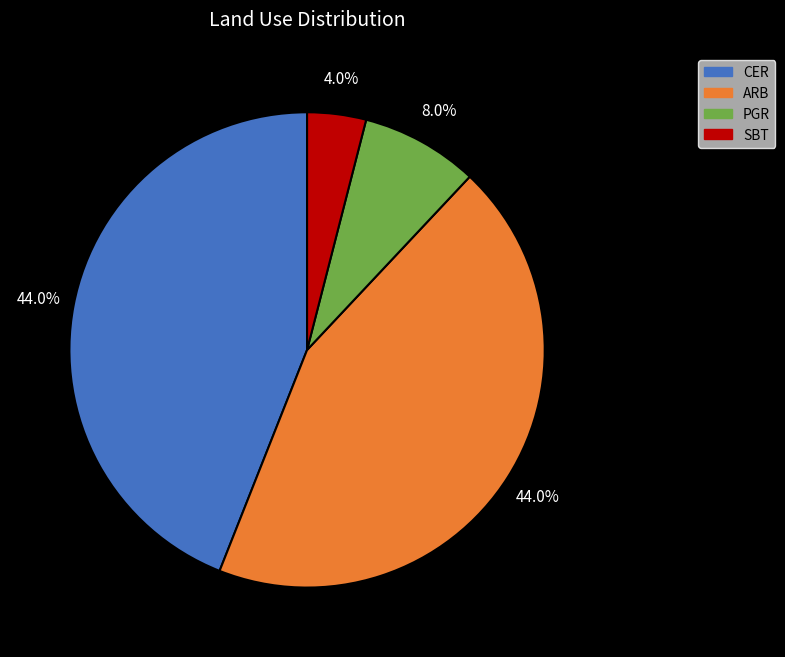

Does any single category account for the majority?

No